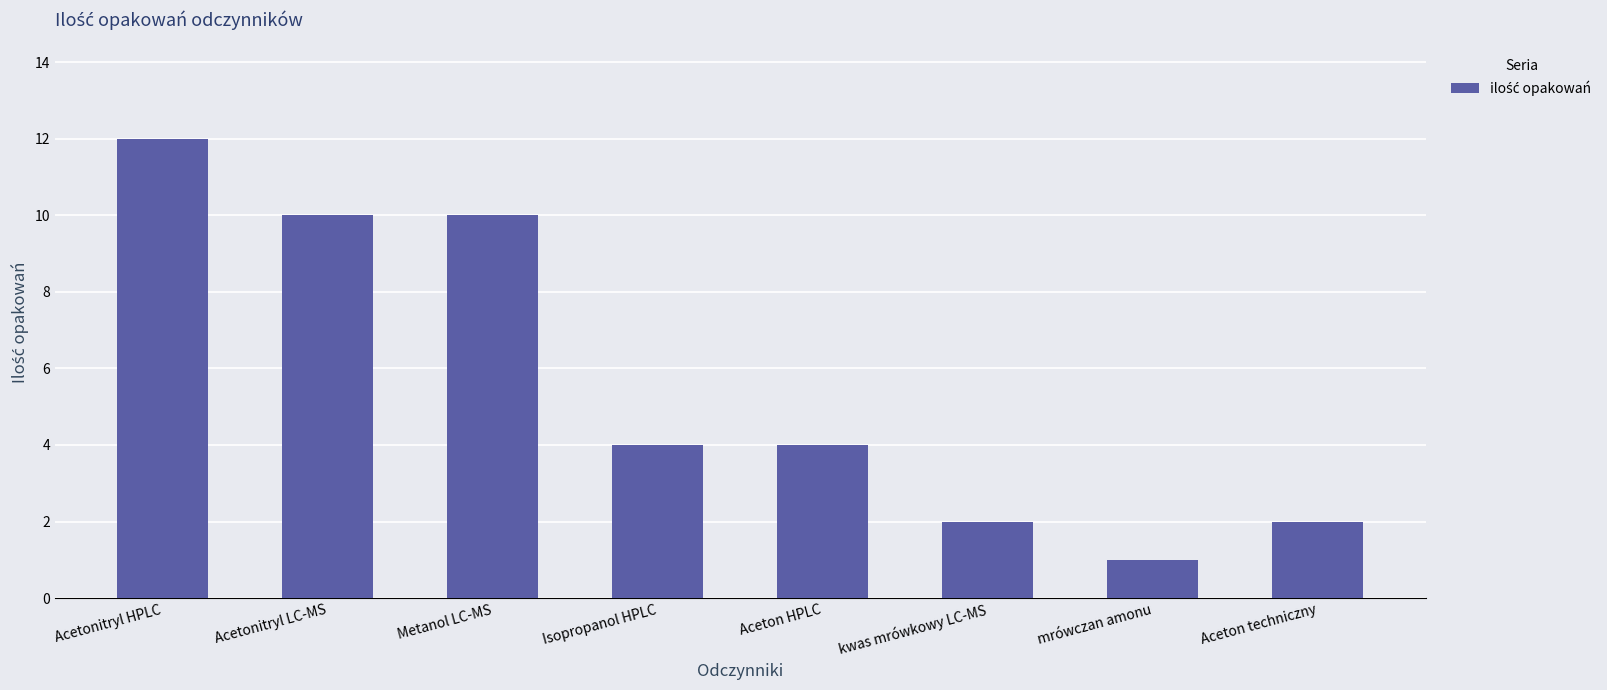

What is the label of the 4th bar from the right?

Aceton HPLC